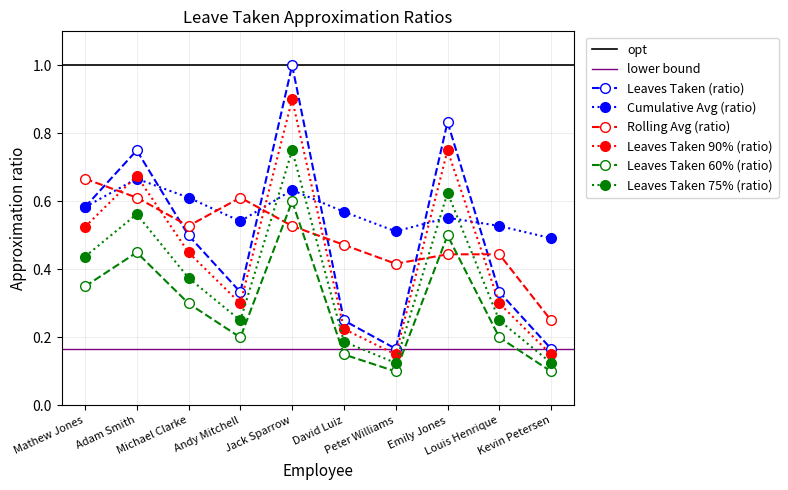

Is this an area chart (filled region under the line)?

No